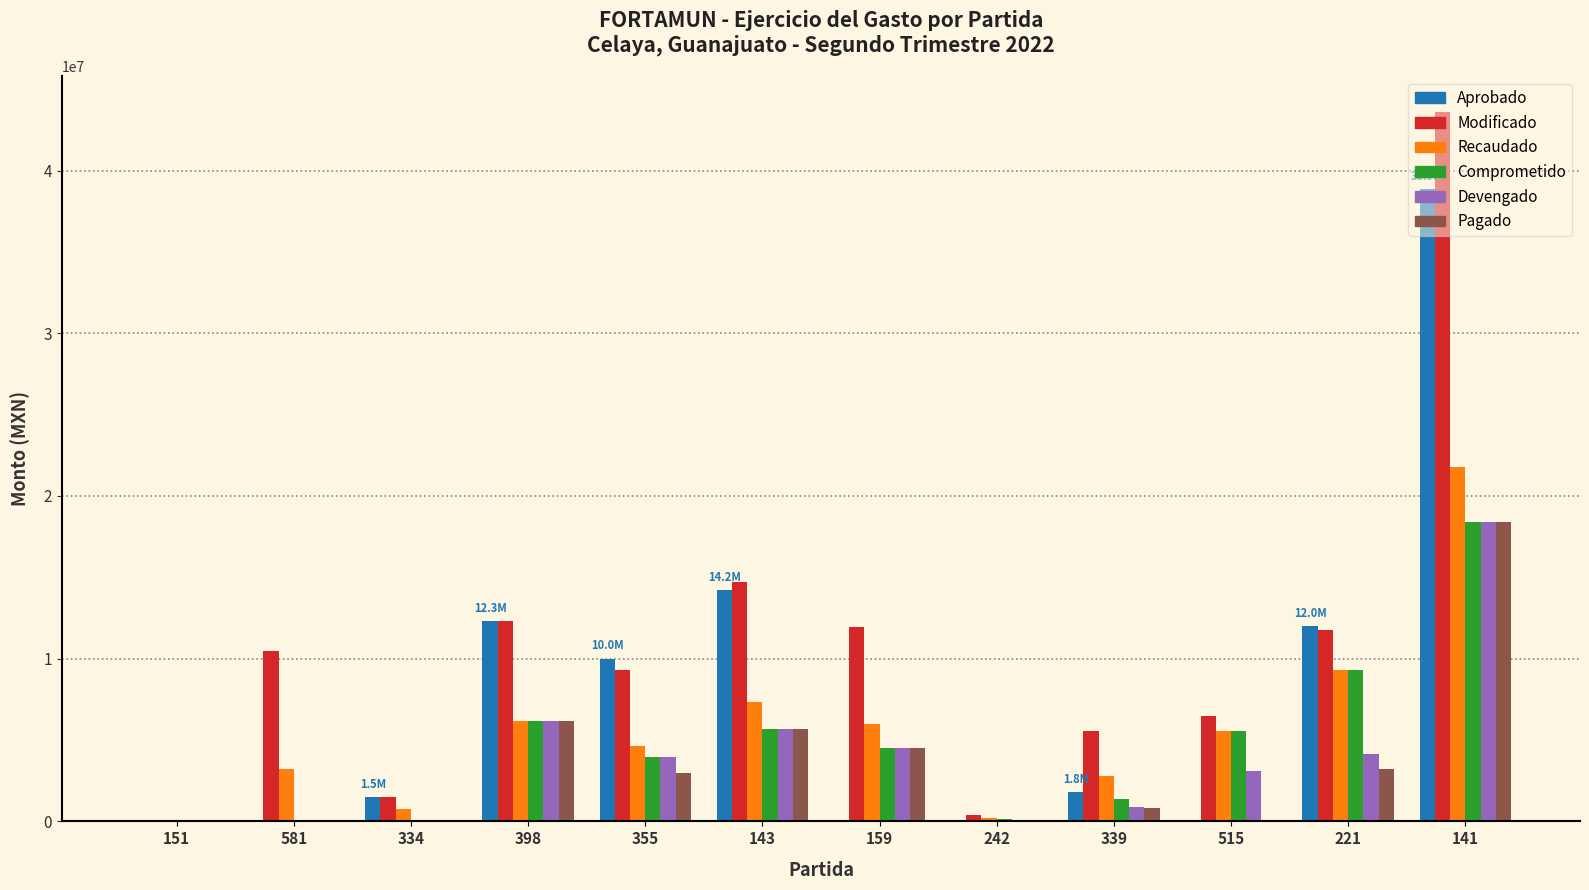

The value of Devengado at 515 is 4766058.4. True or false?

False